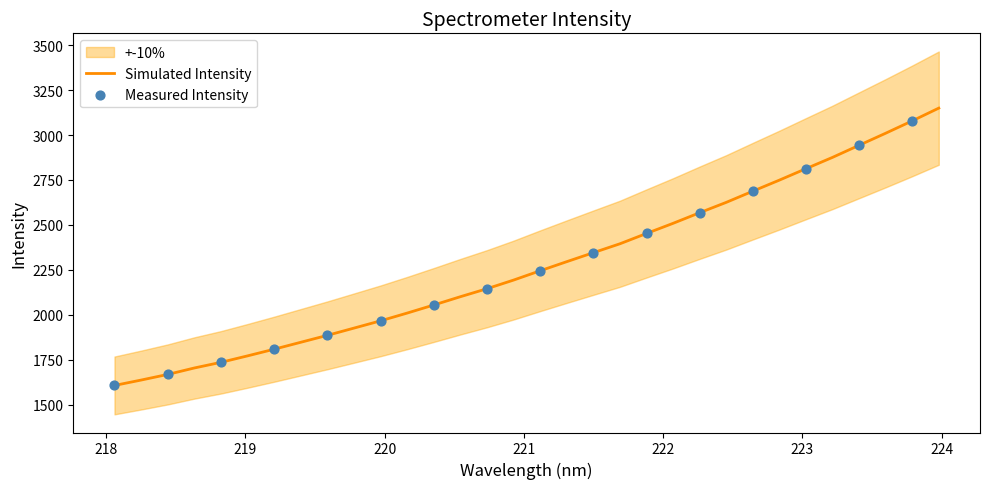

Between 219.3979 and 221.1174, which is larger?

221.1174